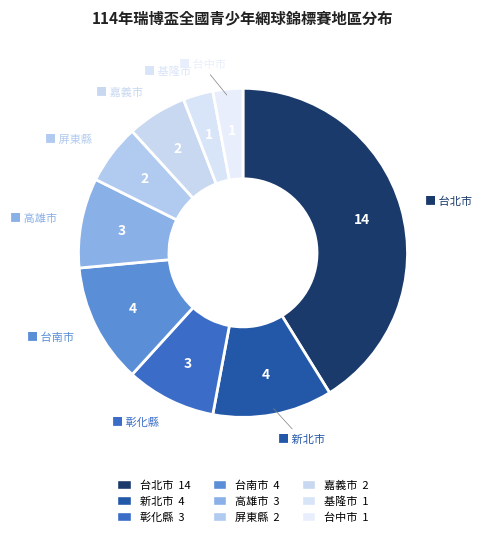

To the nearest percent, what percentage of the pie is 台南市?

12%